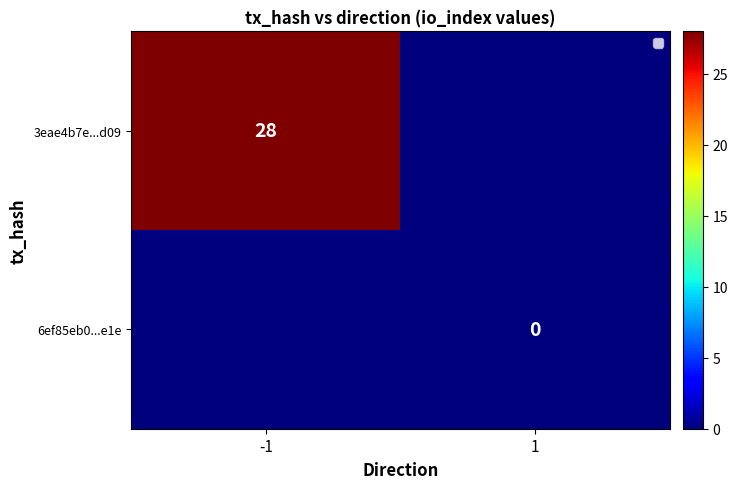

How many data points does each series have?

2